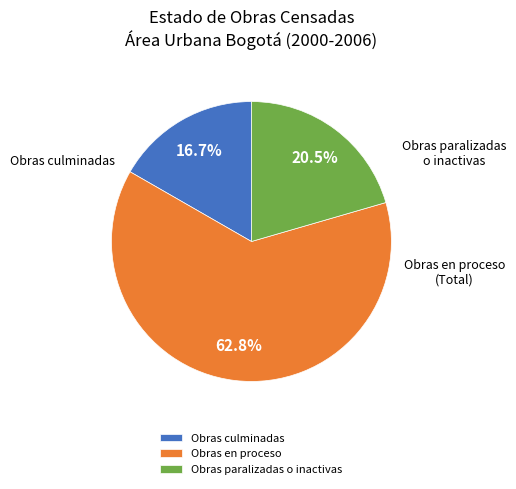

Approximately how many times larger is the value at Obras culminadas compared to Obras en proceso?

0.3